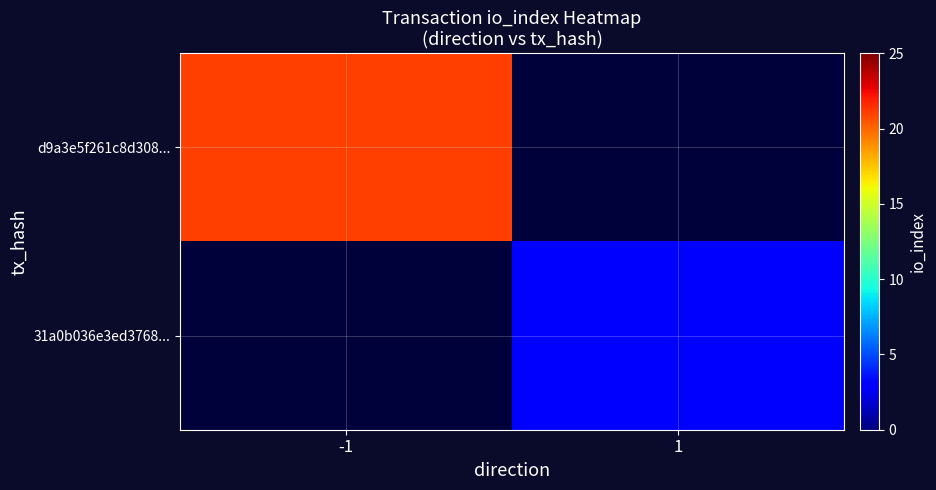

Rank the series by their average value, from lowest to highest.

d9a3e5f261c8d308..., 31a0b036e3ed3768...